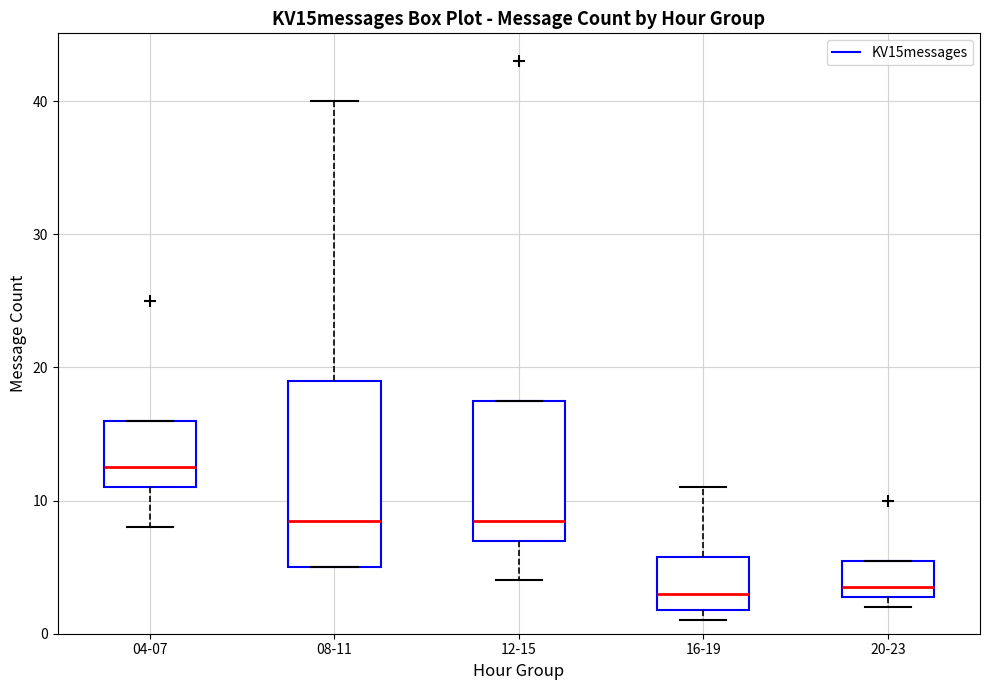

Reading left to right, read every box against the y-axis: the position of its median line, the range the box covers, and the ends of its whiskers. The values are not printed on the chart, so give them approximately, as read against the axis.

04-07: median 13, box 11 to 16, whiskers 8 to 16
08-11: median 9, box 5 to 19, whiskers 5 to 40
12-15: median 9, box 7 to 18, whiskers 4 to 18
16-19: median 3, box 2 to 6, whiskers 1 to 11
20-23: median 4, box 3 to 6, whiskers 2 to 6